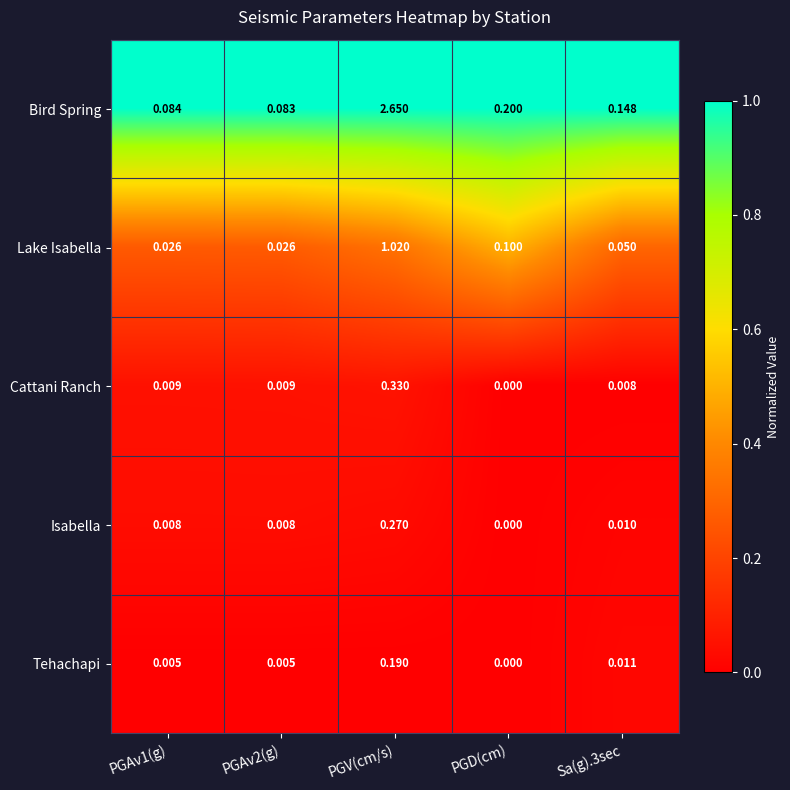

Is the value of Isabella at PGAv1(g) greater than the value of Cattani Ranch at PGAv1(g)?

No